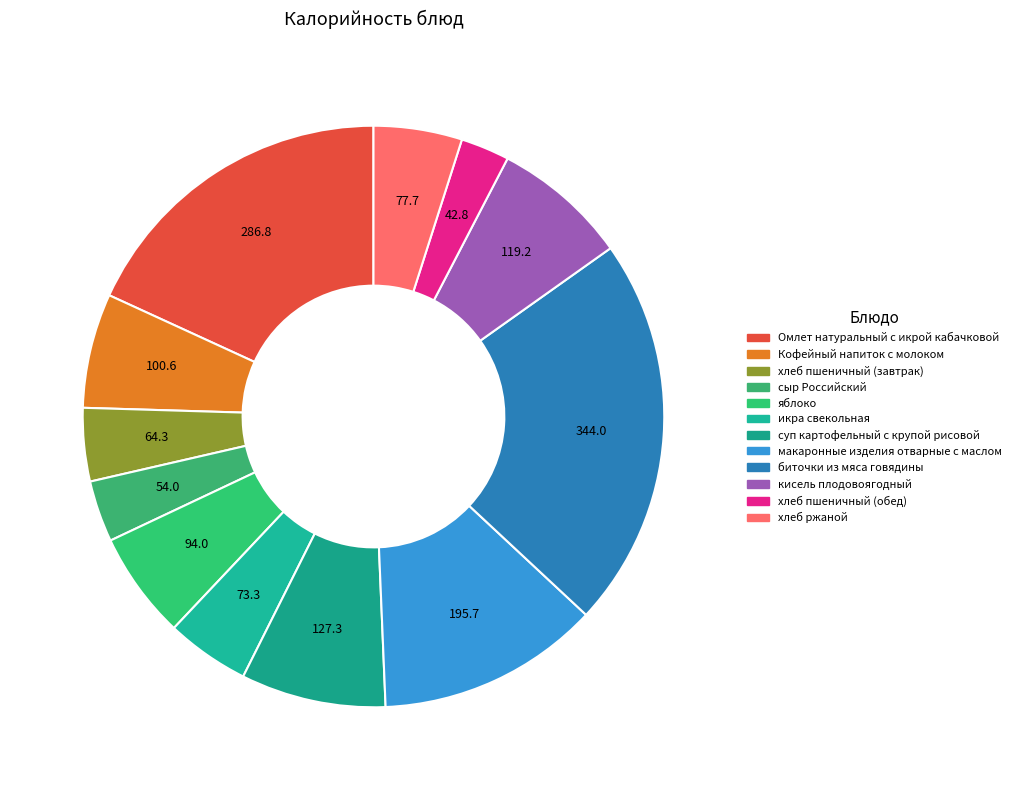

How many slices are in this pie chart?

12